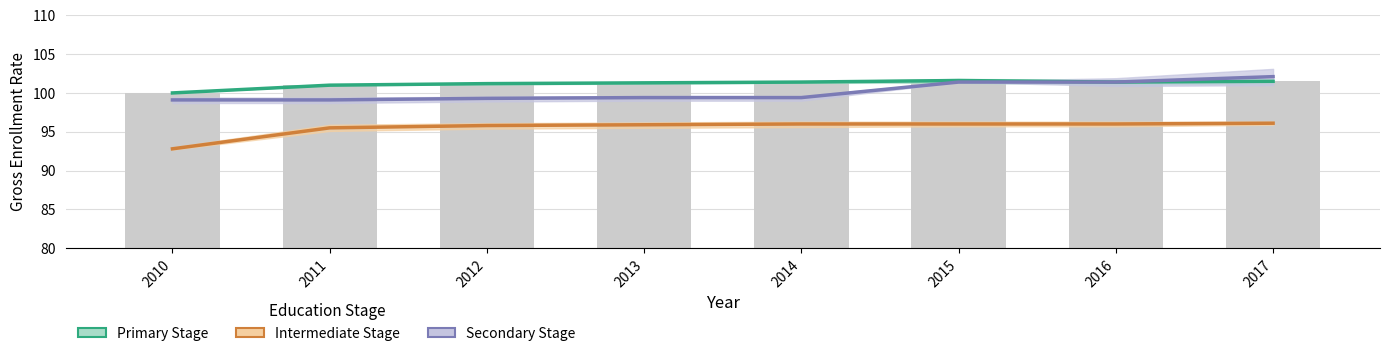

Which series has the largest total across all categories?

Primary Stage